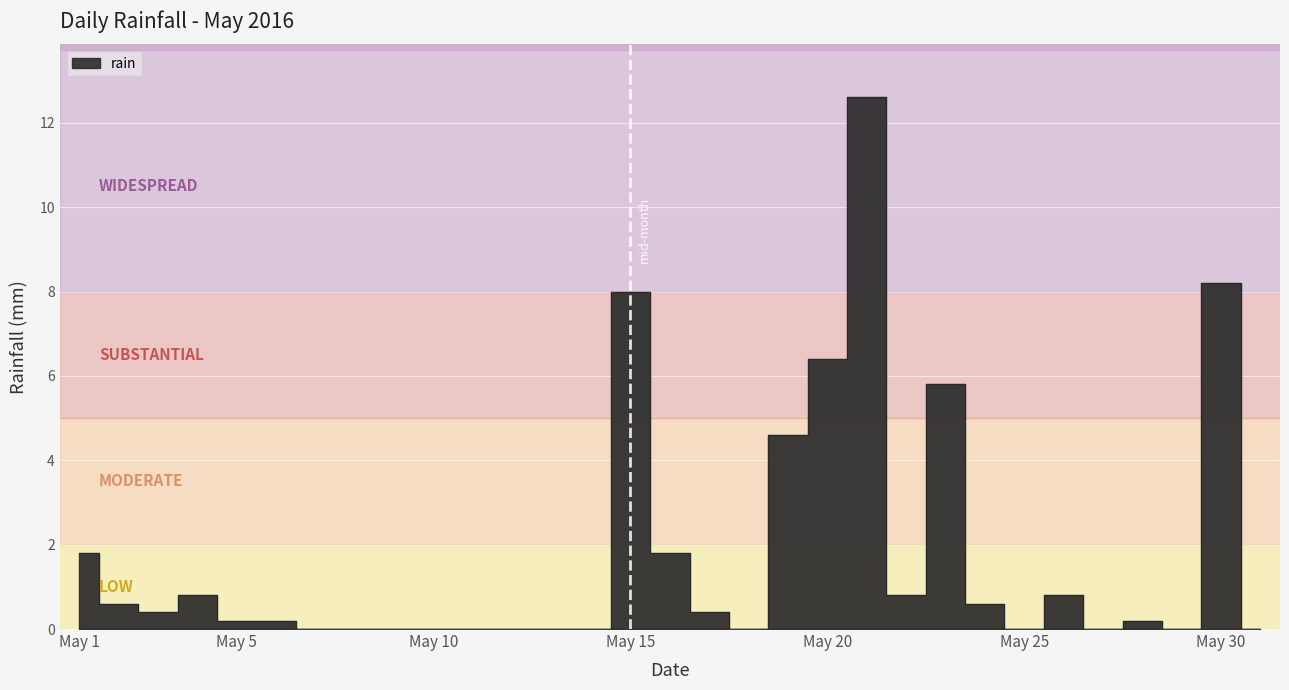

List the labels in order of value, largest first.

2016-05-21, 2016-05-30, 2016-05-15, 2016-05-20, 2016-05-23, 2016-05-19, 2016-05-01, 2016-05-16, 2016-05-04, 2016-05-22, 2016-05-26, 2016-05-02, 2016-05-24, 2016-05-03, 2016-05-17, 2016-05-05, 2016-05-06, 2016-05-28, 2016-05-07, 2016-05-08, 2016-05-09, 2016-05-10, 2016-05-11, 2016-05-12, 2016-05-13, 2016-05-14, 2016-05-18, 2016-05-25, 2016-05-27, 2016-05-29, 2016-05-31